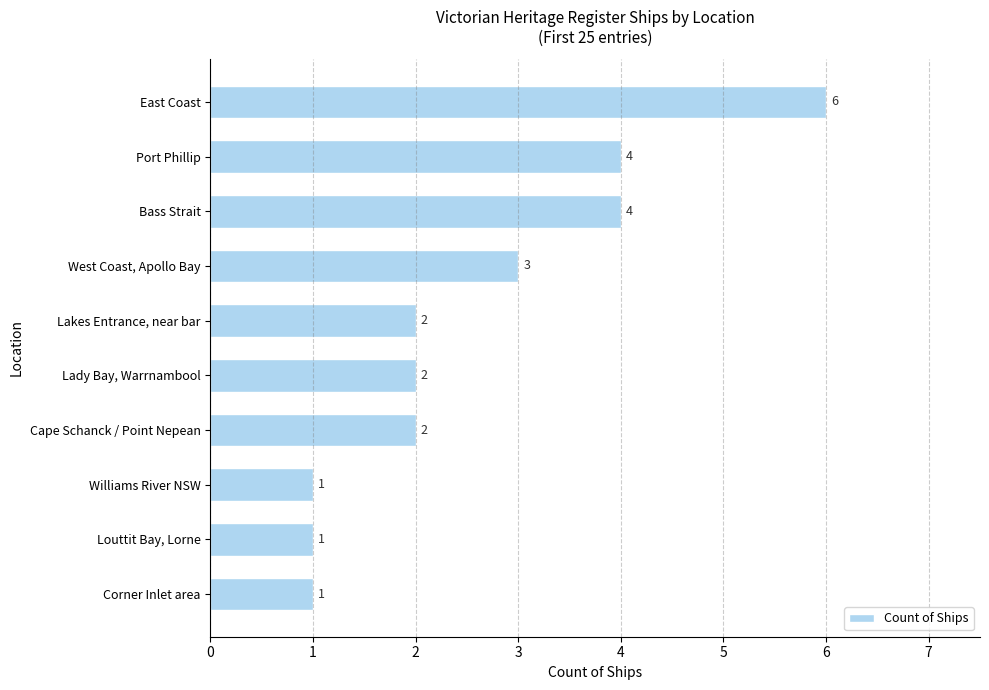

The chart shows a value of 9 at East Coast. True or false?

False